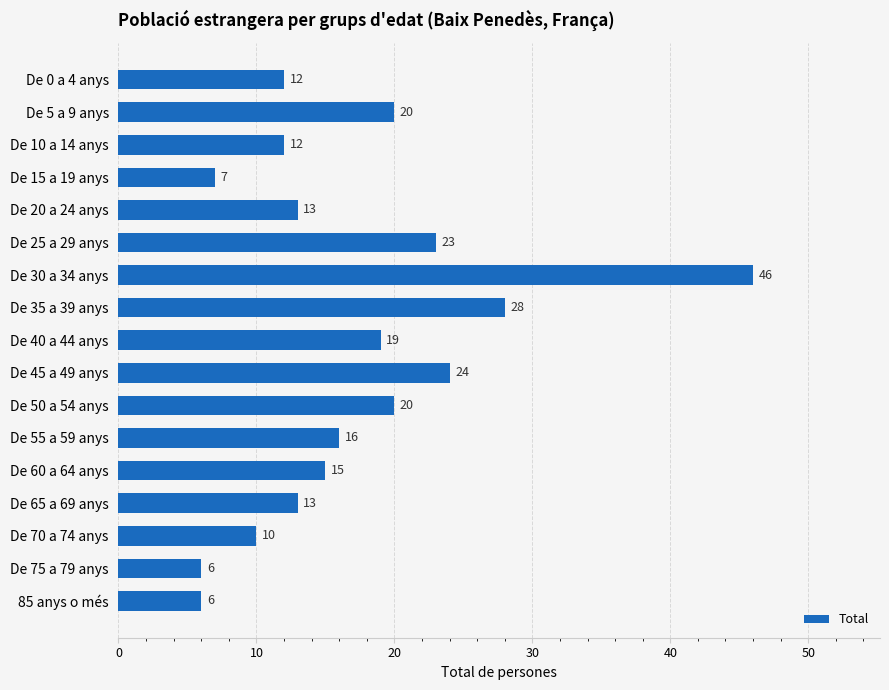

How many data points are less than 15?

8